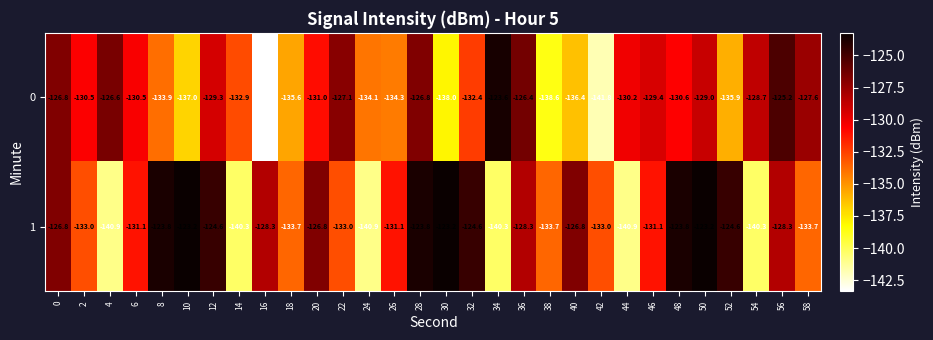

What is the average value of the 0 series?

-131.8